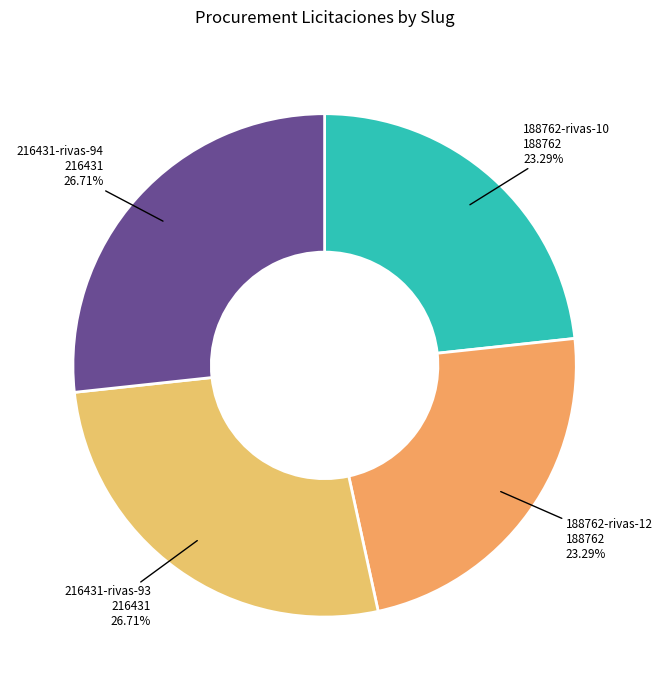

To the nearest percent, what is the average slice percentage?

25%